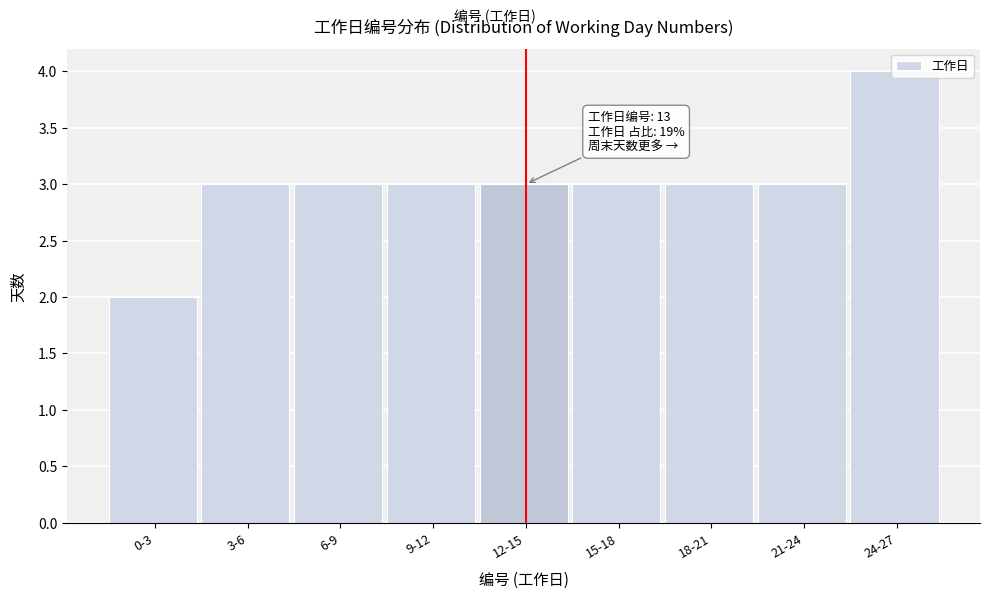

True or false: the data shows 3 at 21-24.

True